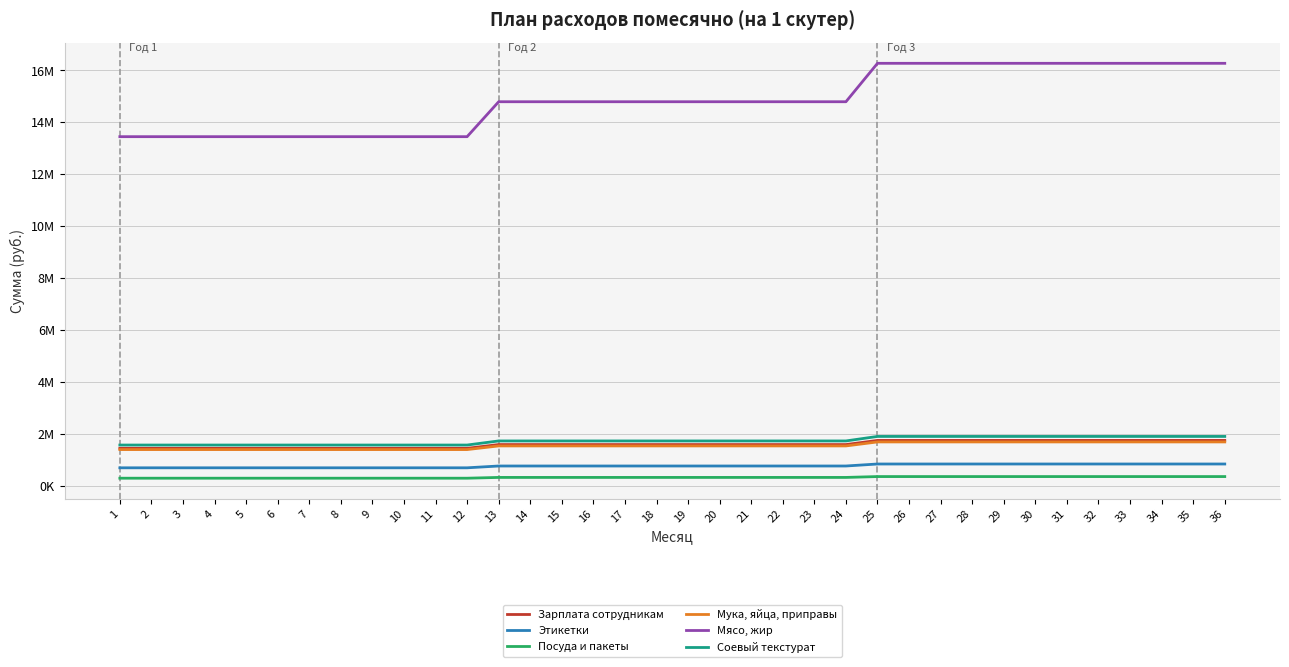

Which series has the widest spread of values?

Мясо, жир